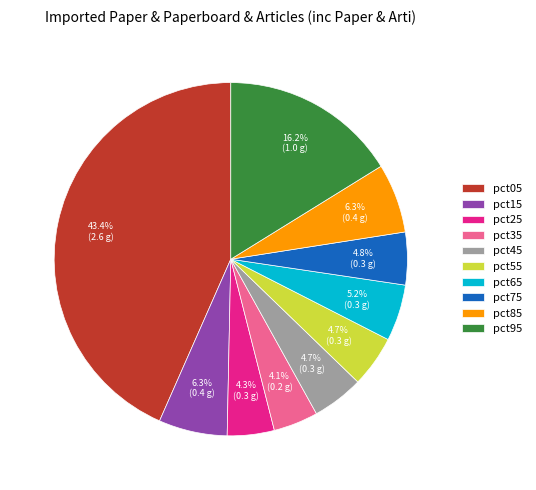

What percentage do pct25 and pct95 together represent?

20.5%